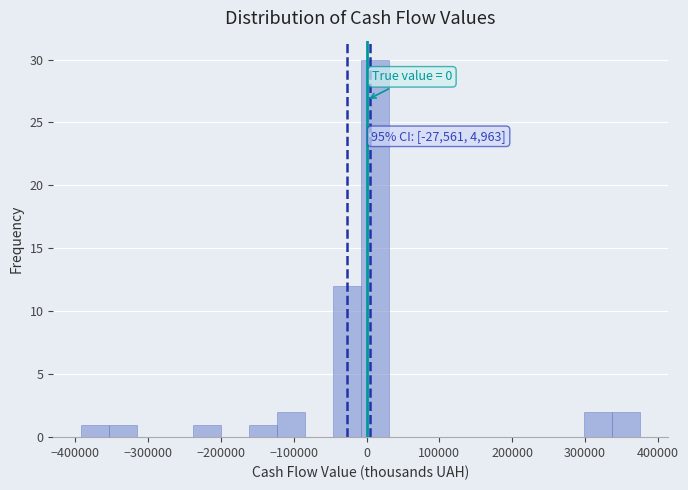

Read against the x-axis, roughly where is the centre of the tallest bar?

10000